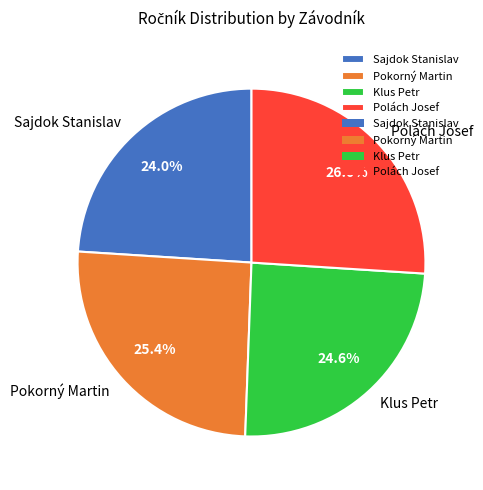

Count the number of slices in the pie.

4